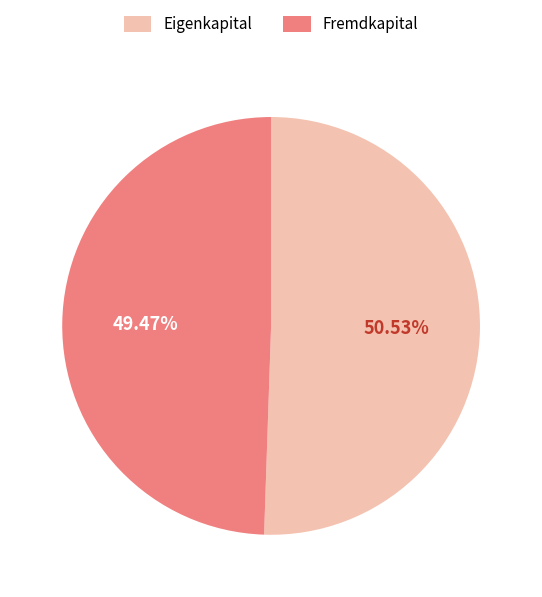

Which category has the smallest portion of the pie?

Fremdkapital